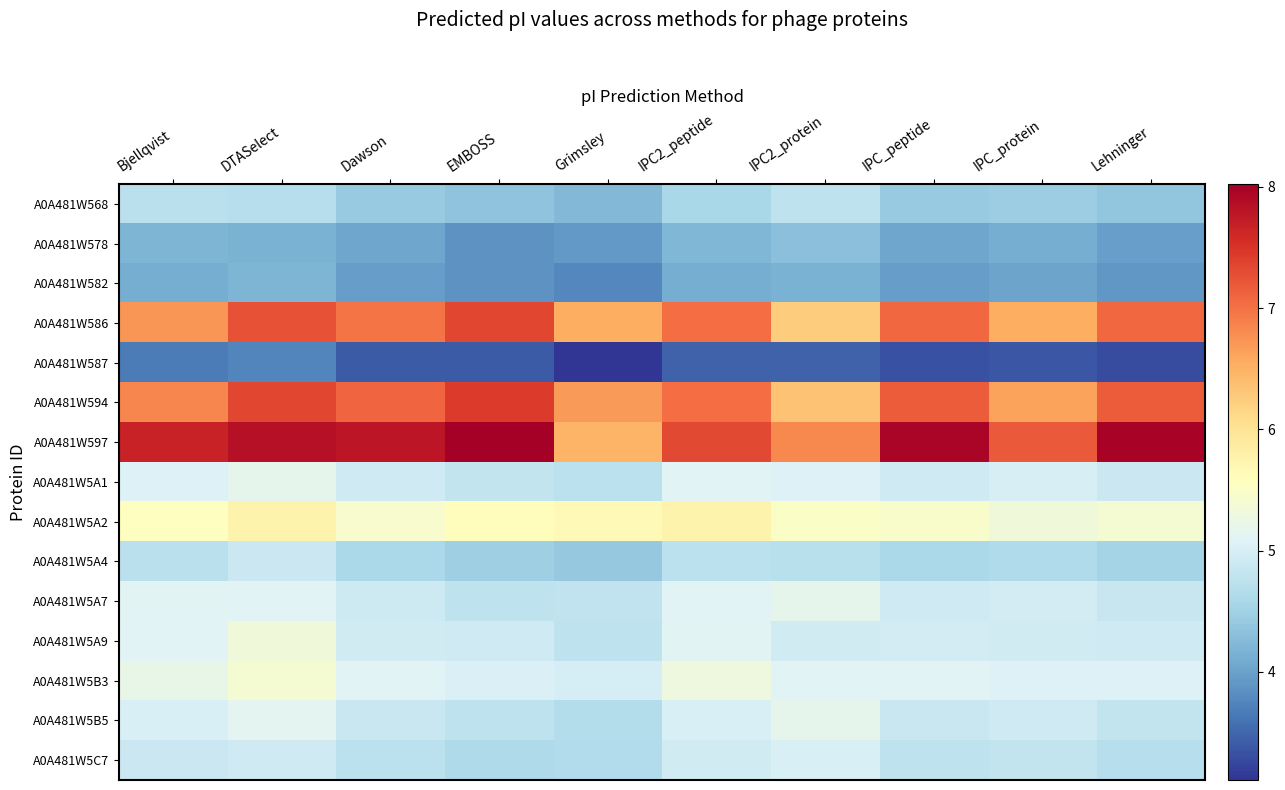

Which series has the widest spread of values?

A0A481W597